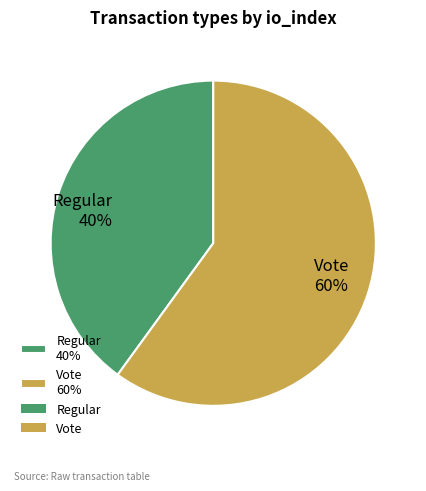

Between Regular and Vote, which is larger?

Vote